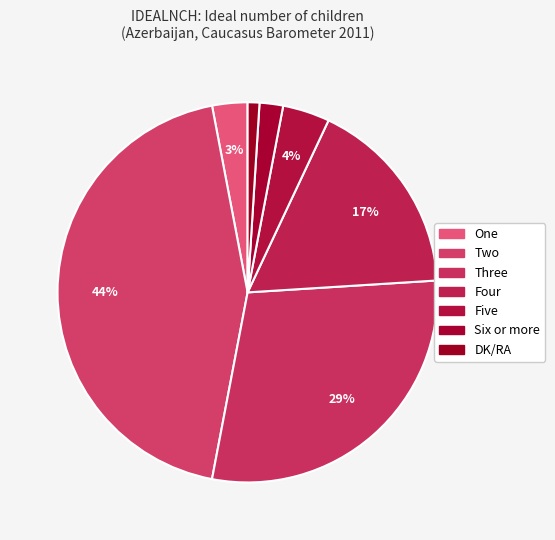

Is there any slice that represents more than half of the pie?

No